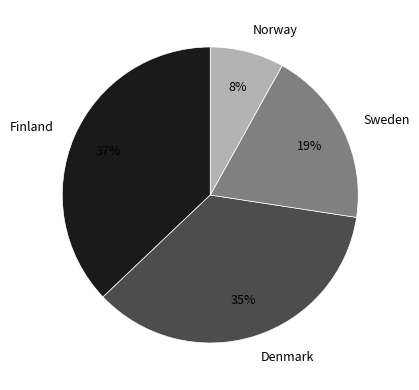

Rank the categories by value from highest to lowest.

Finland, Denmark, Sweden, Norway